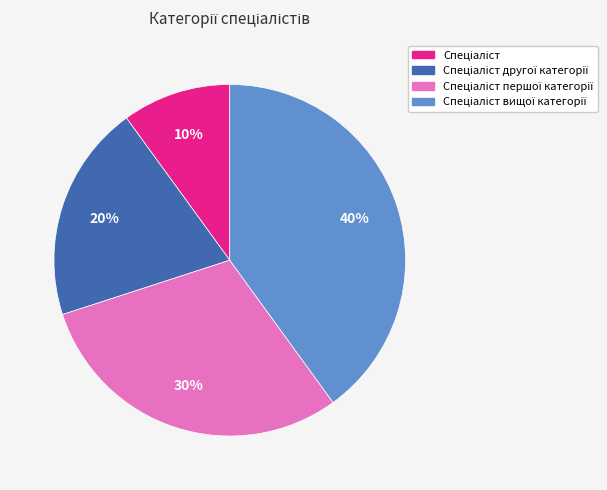

Is there any slice that represents more than half of the pie?

No